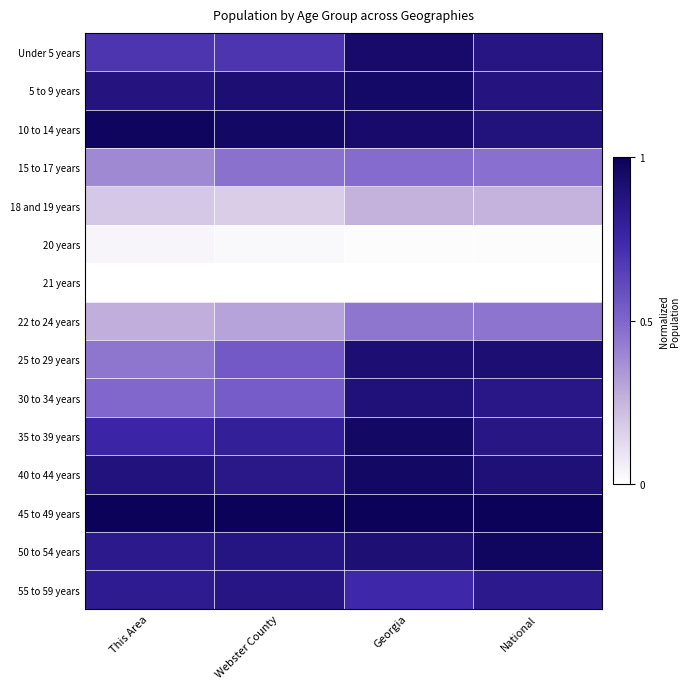

What is the spread (max minus min) of values at Georgia?

1.0